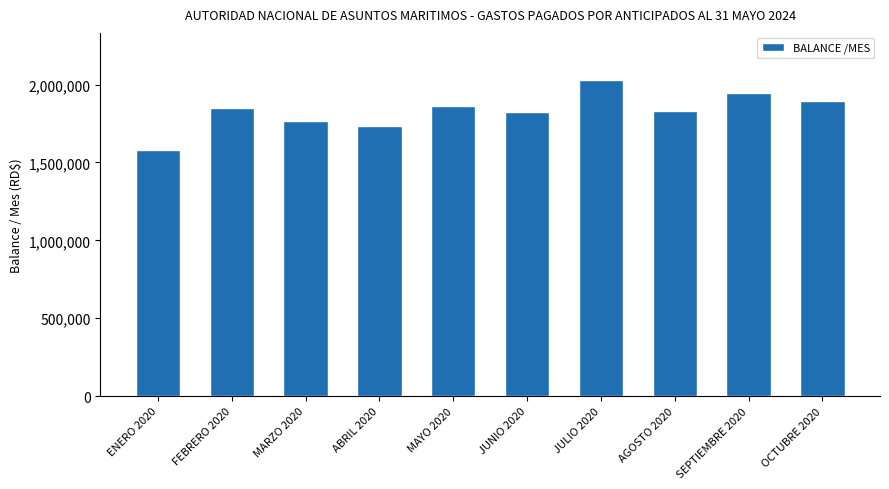

How many bars are there in total?

10